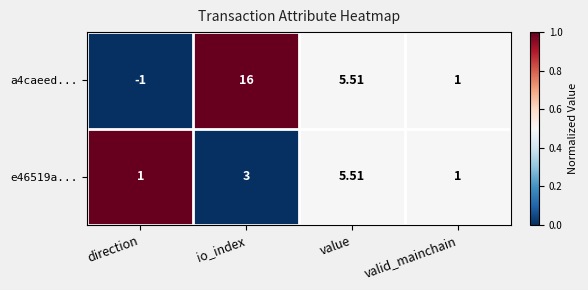

Is the value of e46519a... at valid_mainchain greater than the value of a4caeed... at io_index?

No